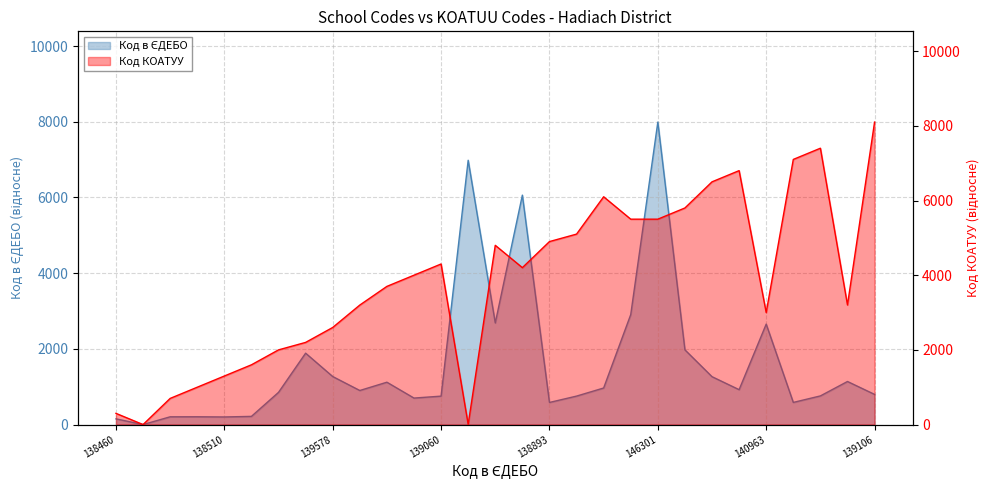

List the labels in order of Код в ЄДЕБО value, largest first.

146301, 145292, 144371, 141215, 140994, 140963, 140283, 140195, 139578, 139574, 139447, 139428, 139275, 139231, 139209, 139160, 139106, 139066, 139061, 139060, 139009, 138894, 138893, 138525, 138515, 138514, 138510, 138460, 138309